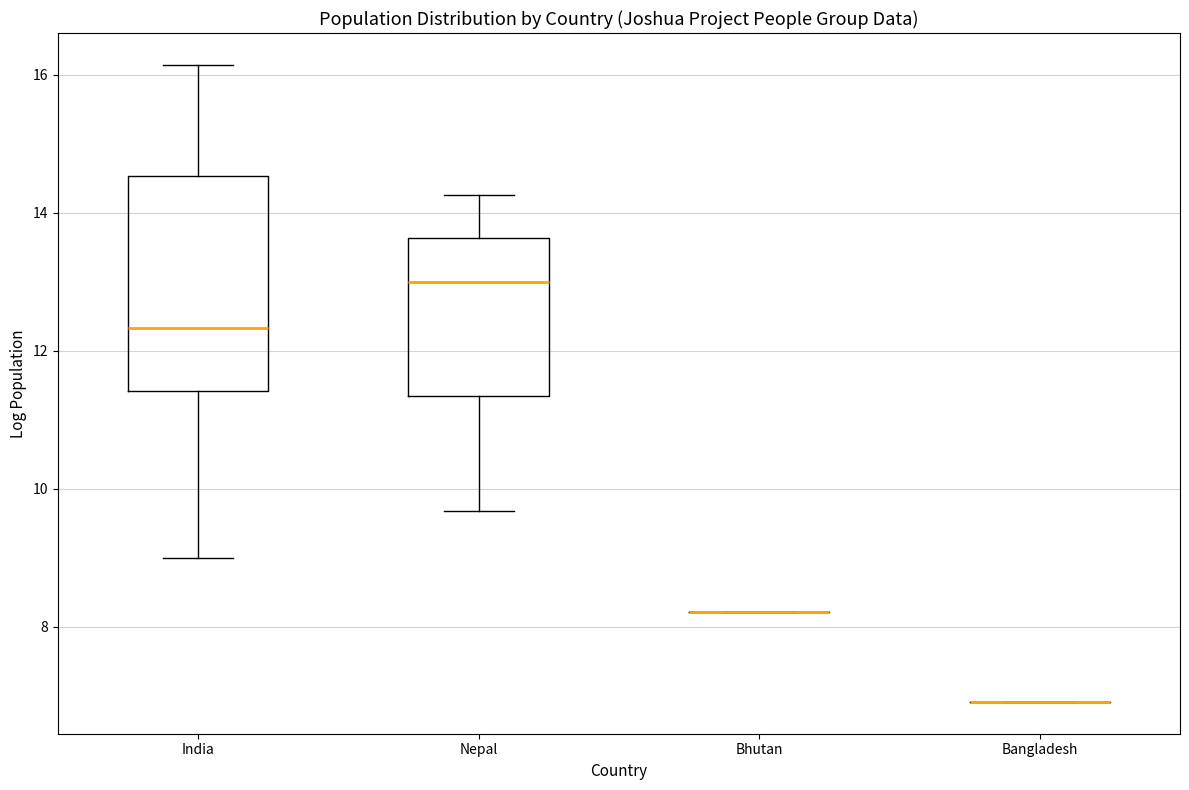

Reading left to right, read every box against the y-axis: the position of its median line, the range the box covers, and the ends of its whiskers. The values are not printed on the chart, so give them approximately, as read against the axis.

India: median 12.4, box 11.4 to 14.6, whiskers 9.0 to 16.2
Nepal: median 13.0, box 11.4 to 13.6, whiskers 9.6 to 14.2
Bhutan: box collapsed to a line at 8.2, whiskers 8.2 to 8.2
Bangladesh: box collapsed to a line at 7.0, whiskers 7.0 to 7.0